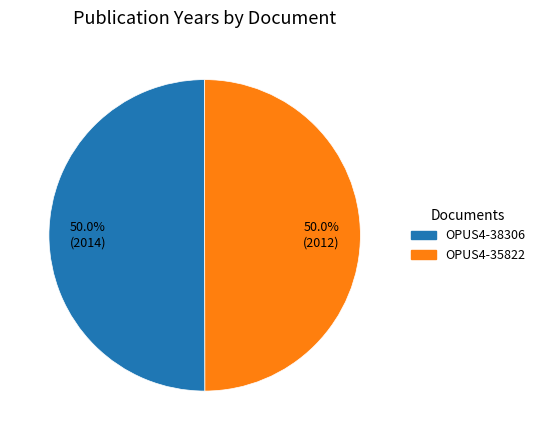

Is it true that OPUS4-35822 is 50% of the pie?

True